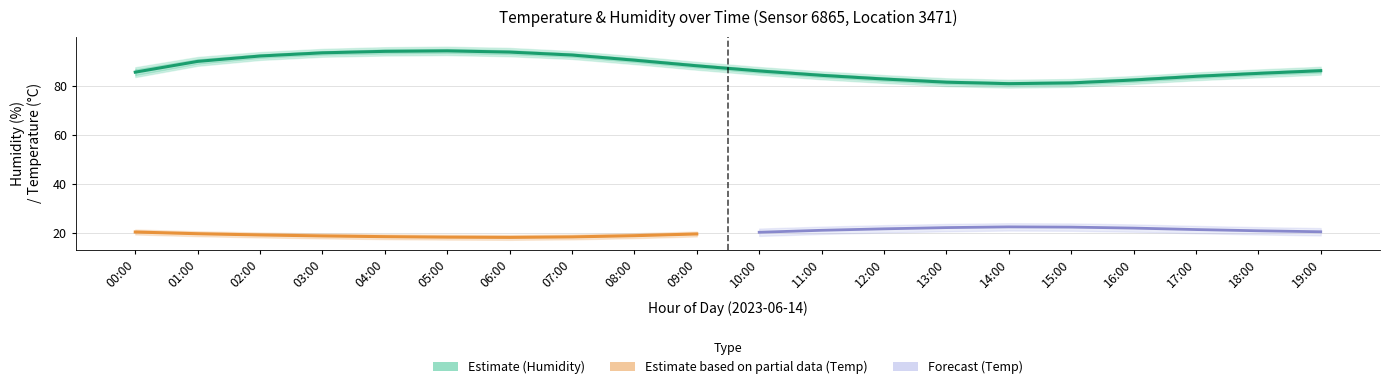

At which category does humidity reach its first local peak?

05:00